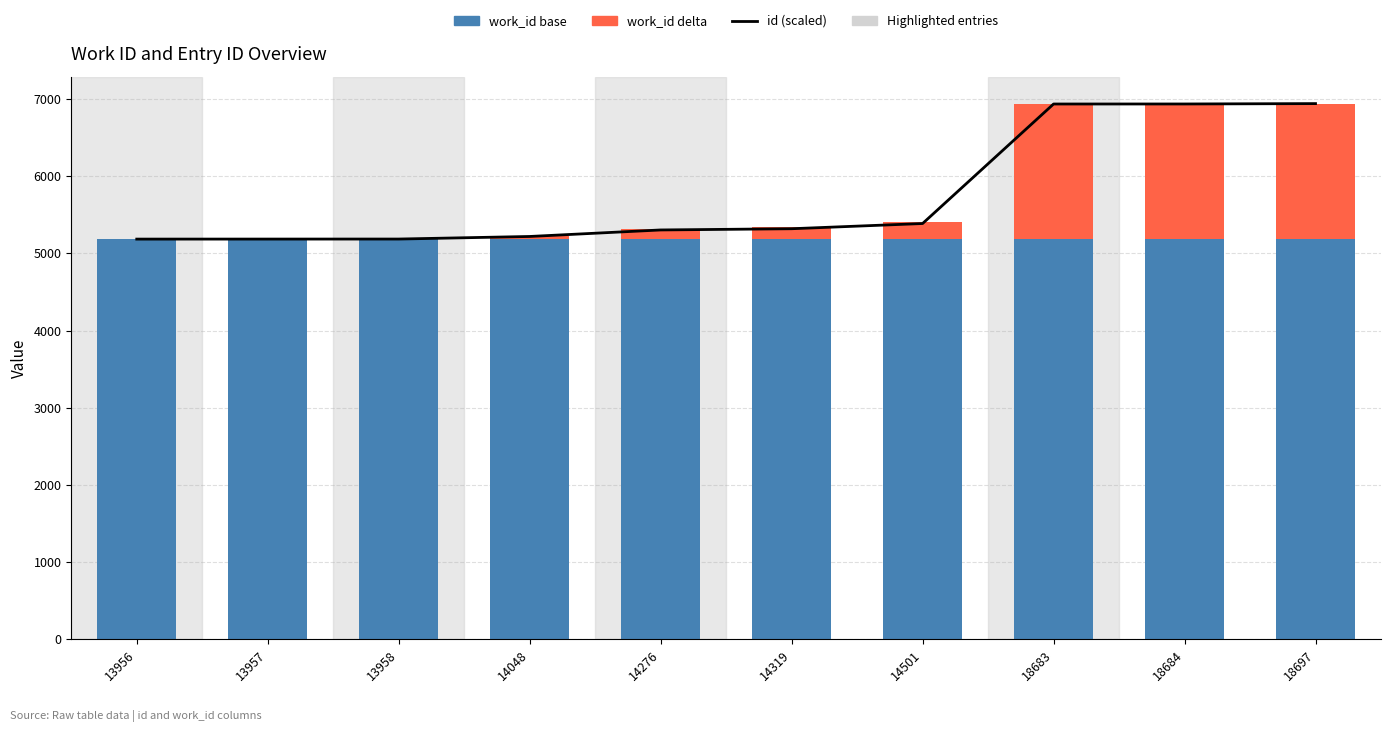

Rank the series at 14048 from highest to lowest value.

id (scaled), work_id base, work_id delta